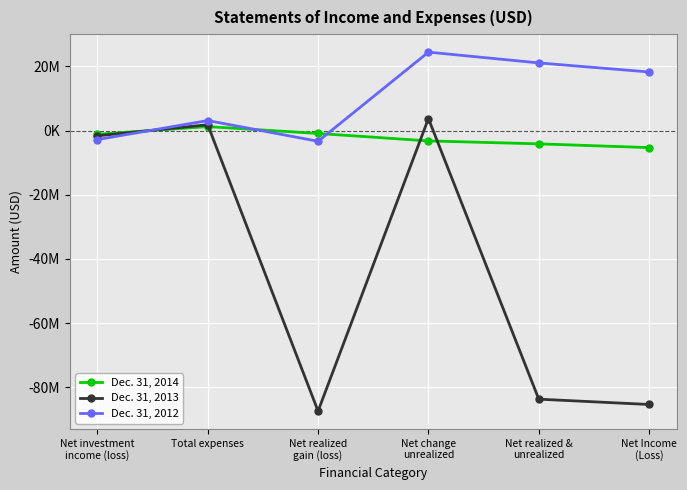

Is this an area chart (filled region under the line)?

No